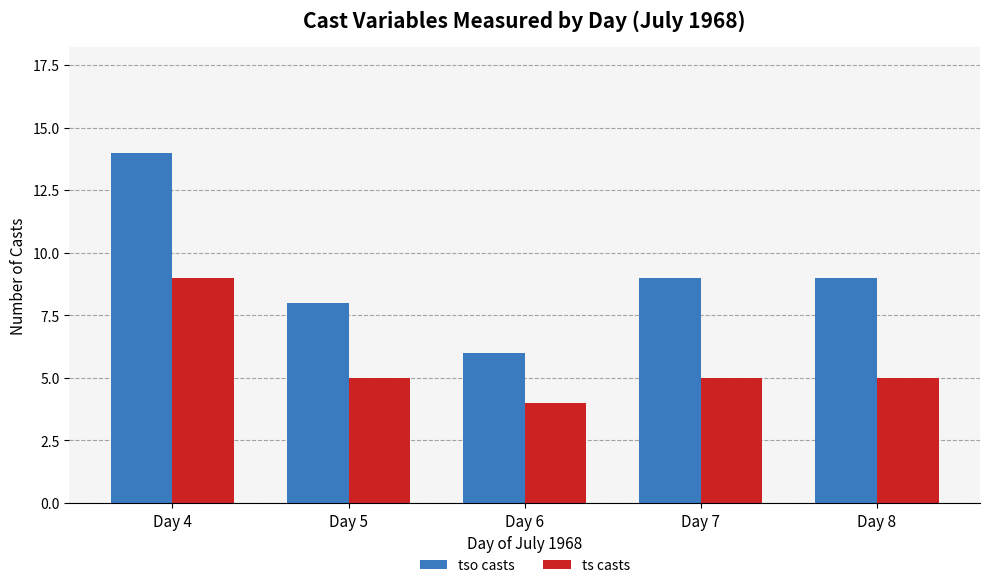

Is the value of tso casts at Day 5 greater than the value of ts casts at Day 6?

Yes